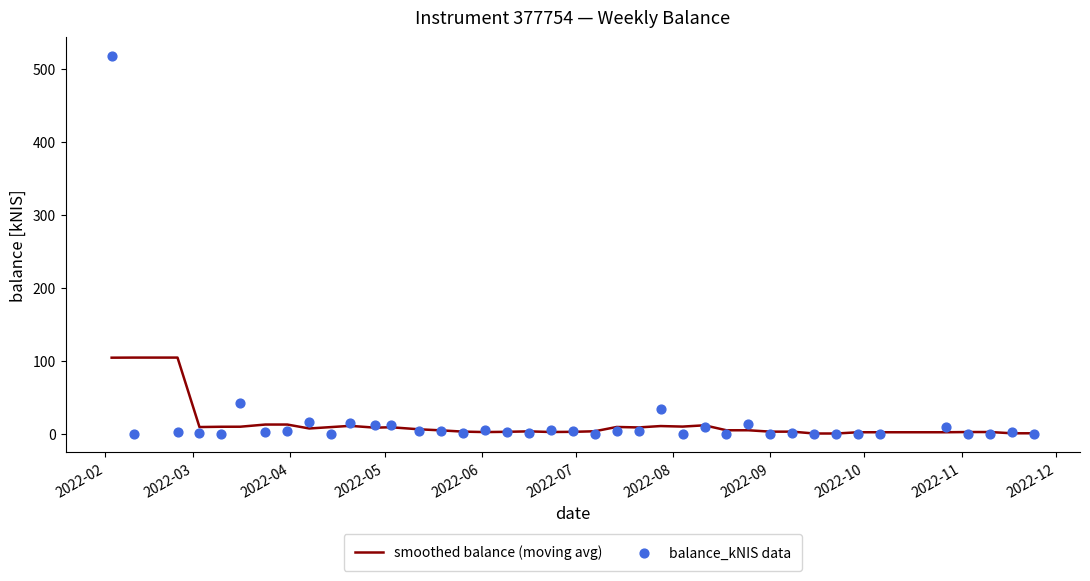

Which series has the largest total across all categories?

balance_kNIS data